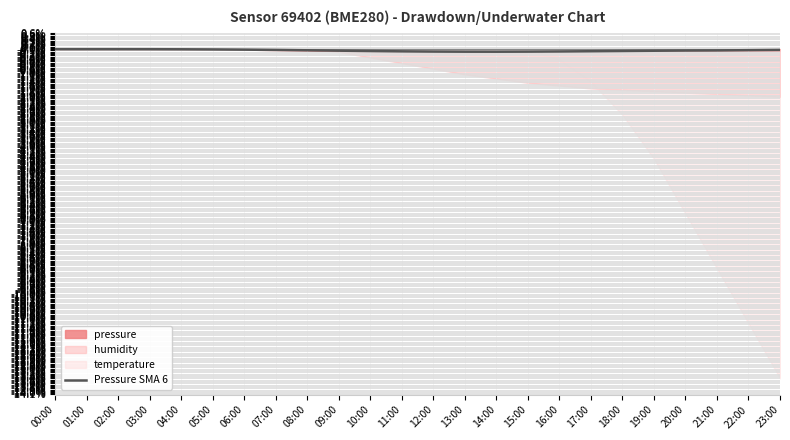

Is it true that the value at 12:00 is -0.1?

True